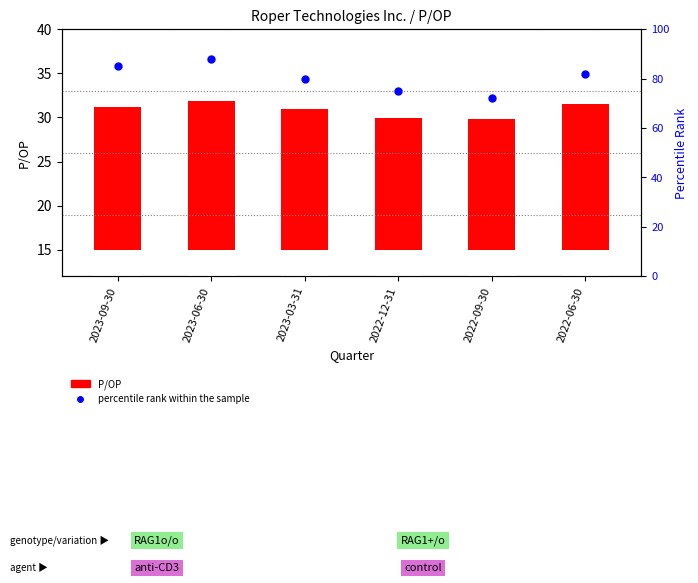

Which series contains the lowest Y value?

P/OP